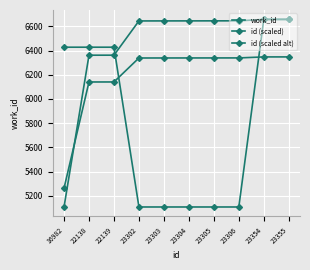

The id (scaled) series shows 7731.3 at 16982. True or false?

False